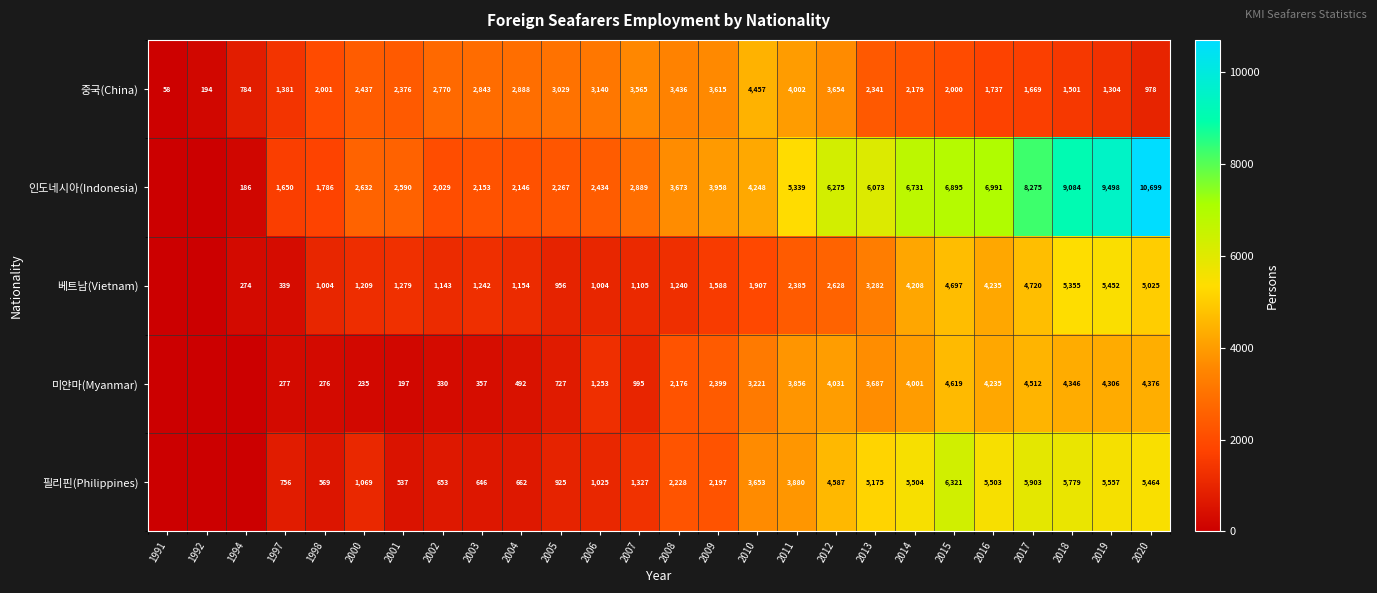

What is the total value across all series at 1998?

5636